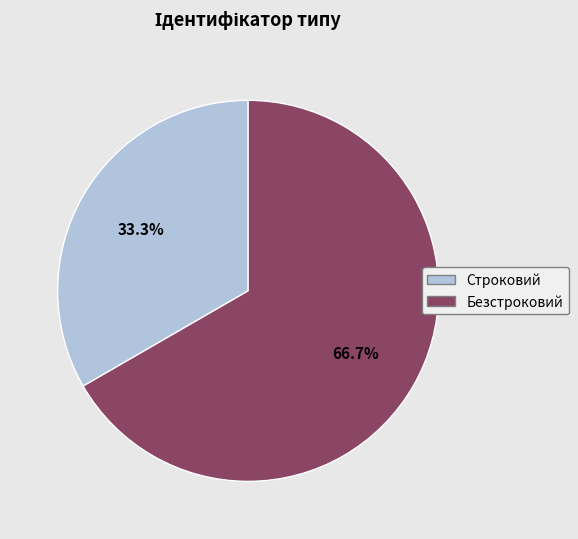

How many slices are in this pie chart?

2